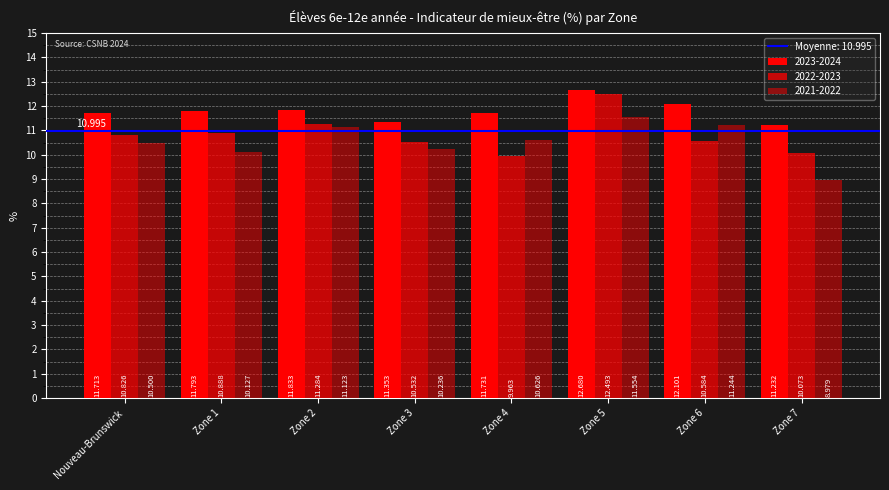

At how many categories does at least one series exceed 11?

8